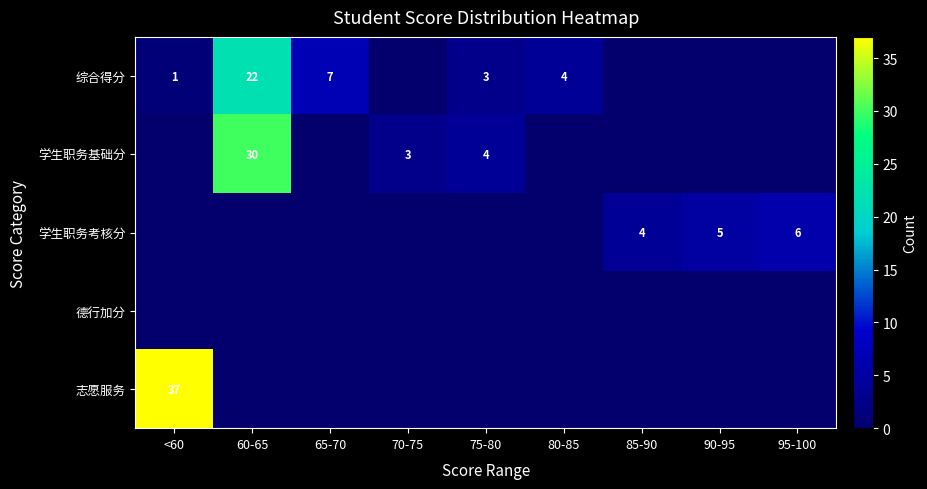

Which has a higher value, <60 or 90-95?

<60